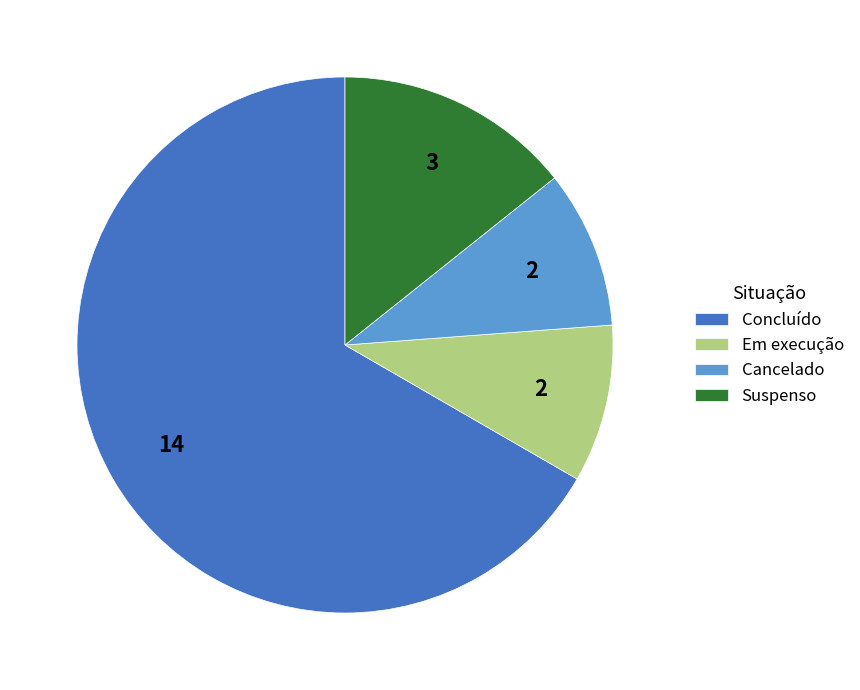

Count the number of slices in the pie.

4